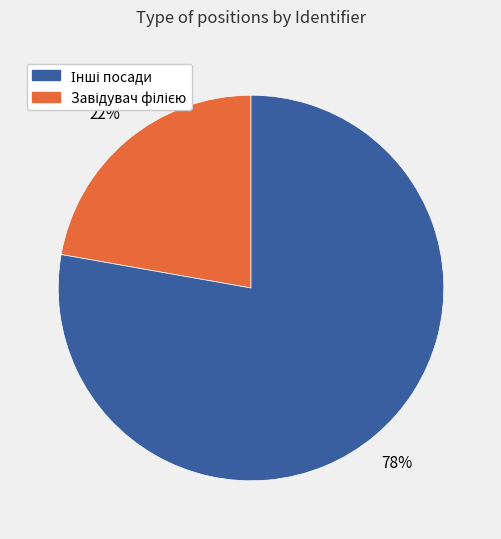

To the nearest percent, what is the average slice percentage?

50%